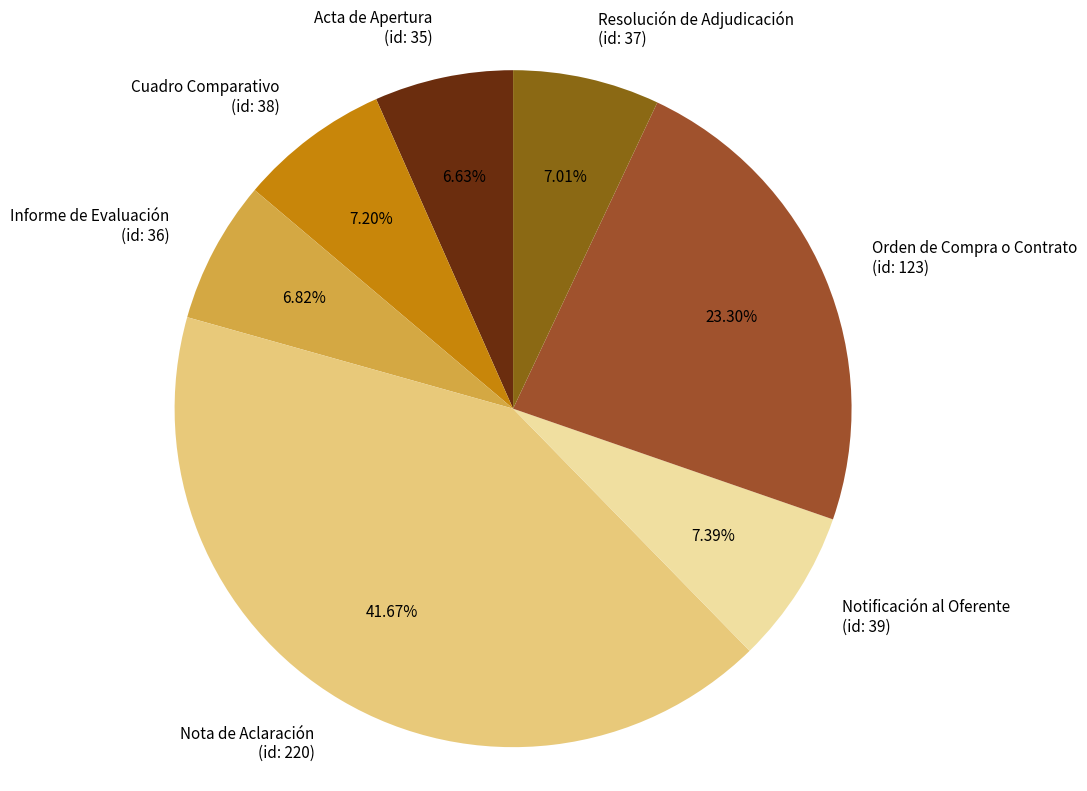

Does Acta de Apertura (id: 35) account for over 50% of the chart?

No